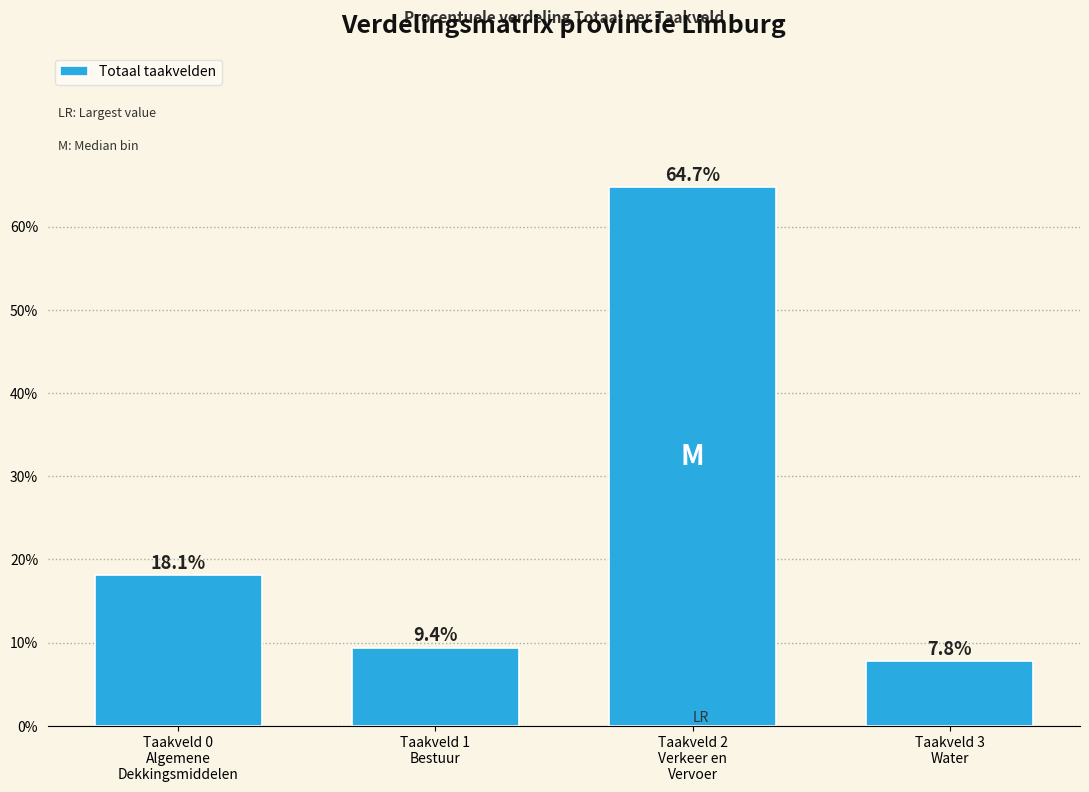

Reading left to right, extract all data points from this chart.

18.1	9.4	64.7	7.8